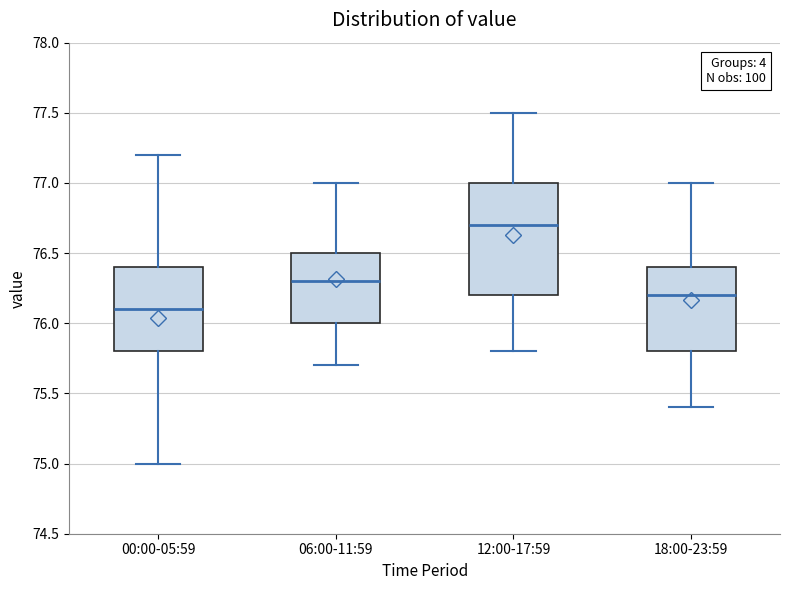

Reading left to right, read every box against the y-axis: the position of its median line, the range the box covers, and the ends of its whiskers. The values are not printed on the chart, so give them approximately, as read against the axis.

00:00-05:59: median 76.1, box 75.8 to 76.4, whiskers 75.0 to 77.2
06:00-11:59: median 76.3, box 76.0 to 76.5, whiskers 75.7 to 77.0
12:00-17:59: median 76.7, box 76.2 to 77.0, whiskers 75.8 to 77.5
18:00-23:59: median 76.2, box 75.8 to 76.4, whiskers 75.4 to 77.0